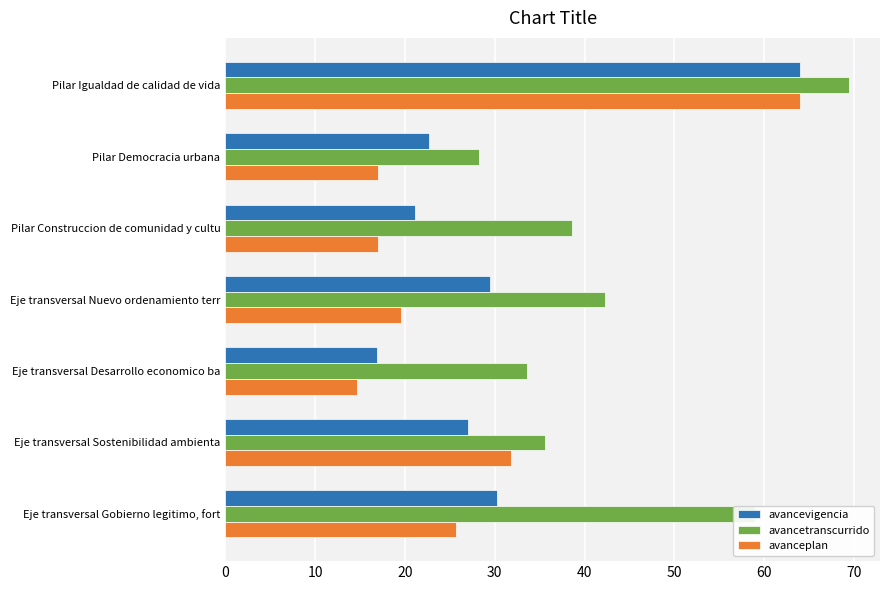

What value does the avancevigencia series have at Pilar Democracia urbana?

22.6